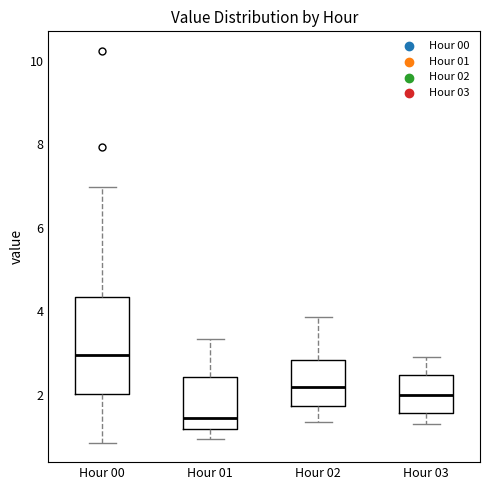

Reading left to right, read every box against the y-axis: the position of its median line, the range the box covers, and the ends of its whiskers. The values are not printed on the chart, so give them approximately, as read against the axis.

Hour 00: median 3.0, box 2.0 to 4.4, whiskers 0.8 to 7.0
Hour 01: median 1.4, box 1.2 to 2.4, whiskers 1.0 to 3.4
Hour 02: median 2.2, box 1.8 to 2.8, whiskers 1.4 to 3.8
Hour 03: median 2.0, box 1.6 to 2.4, whiskers 1.4 to 3.0